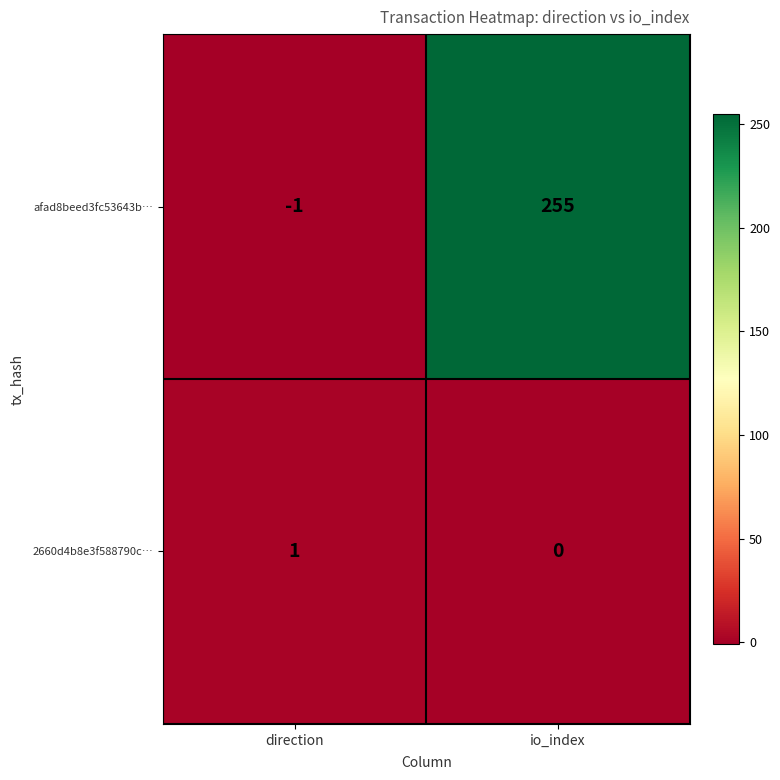

How many distinct data groups are displayed?

2